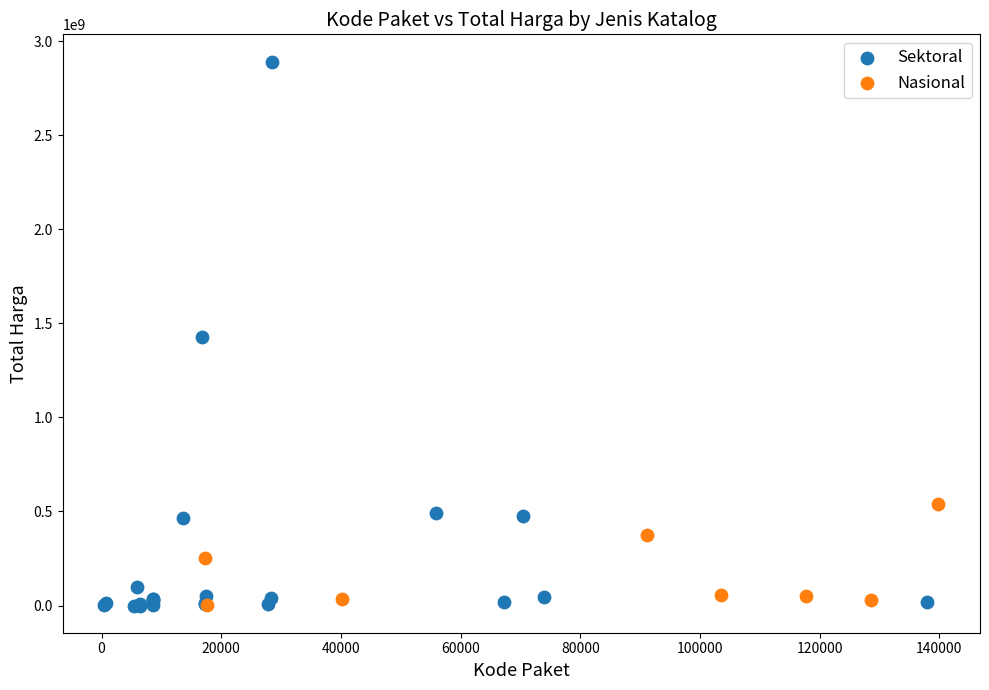

Which series contains the highest Y value?

Sektoral